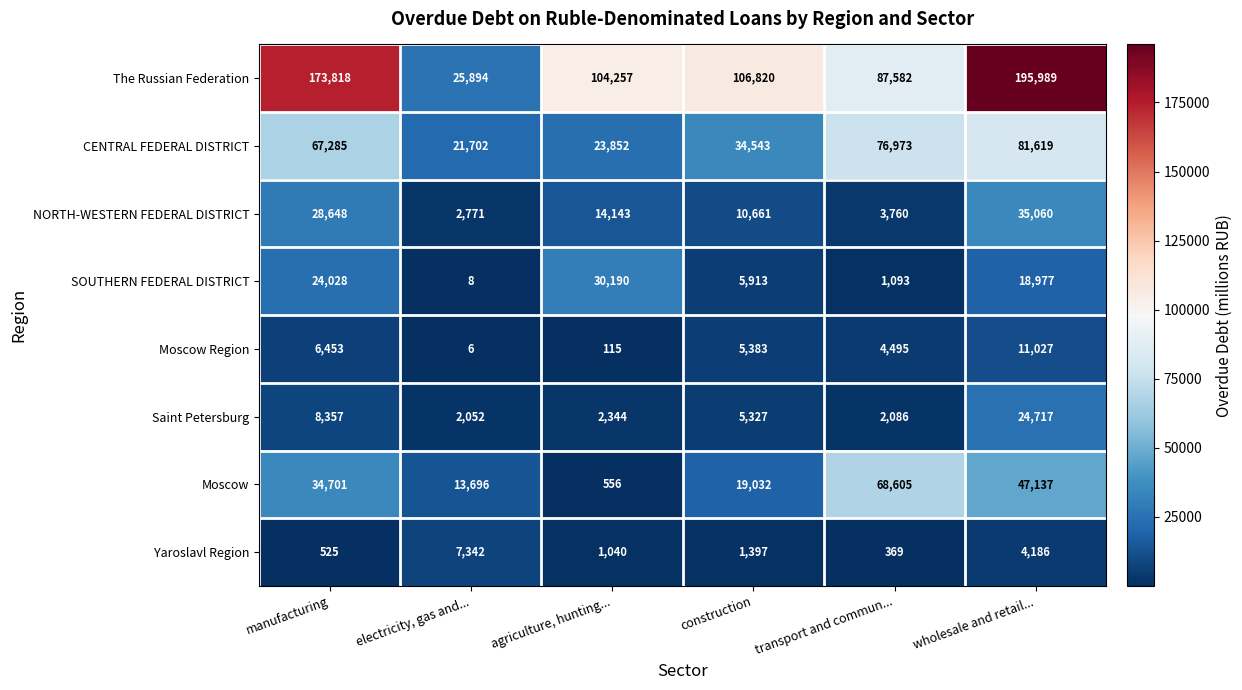

What value does the NORTH-WESTERN FEDERAL DISTRICT series have at construction, to the nearest 50?

10650